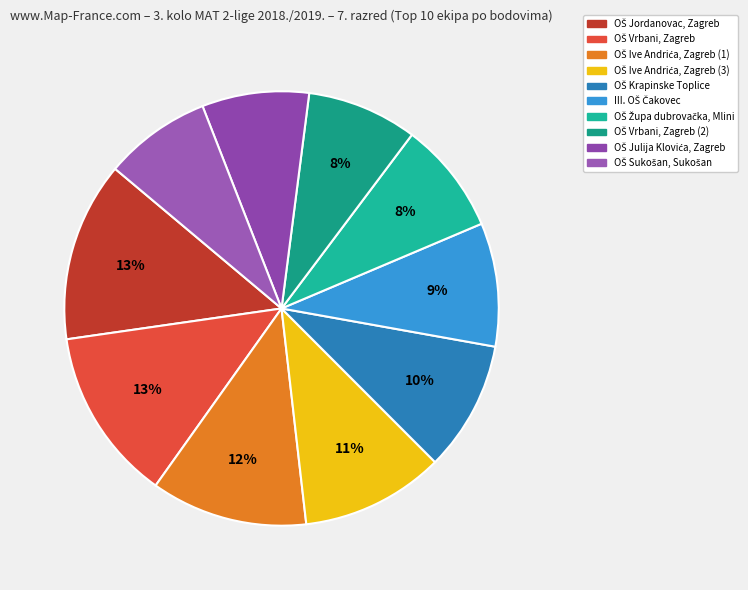

To the nearest percent, what is the difference between the III. OŠ Čakovec and OŠ Julija Klovića, Zagreb slice percentages?

1%